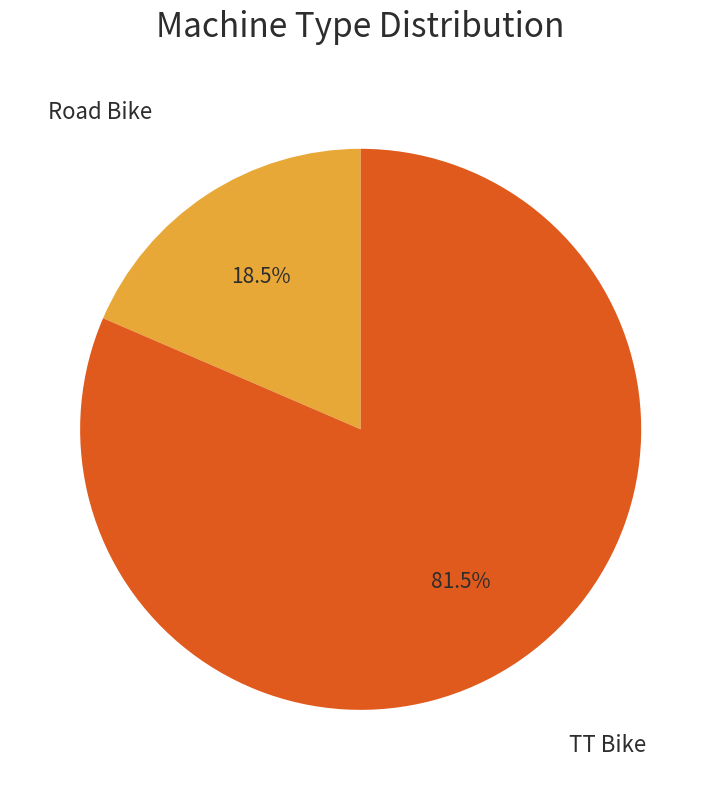

Is there a majority slice in this chart?

Yes